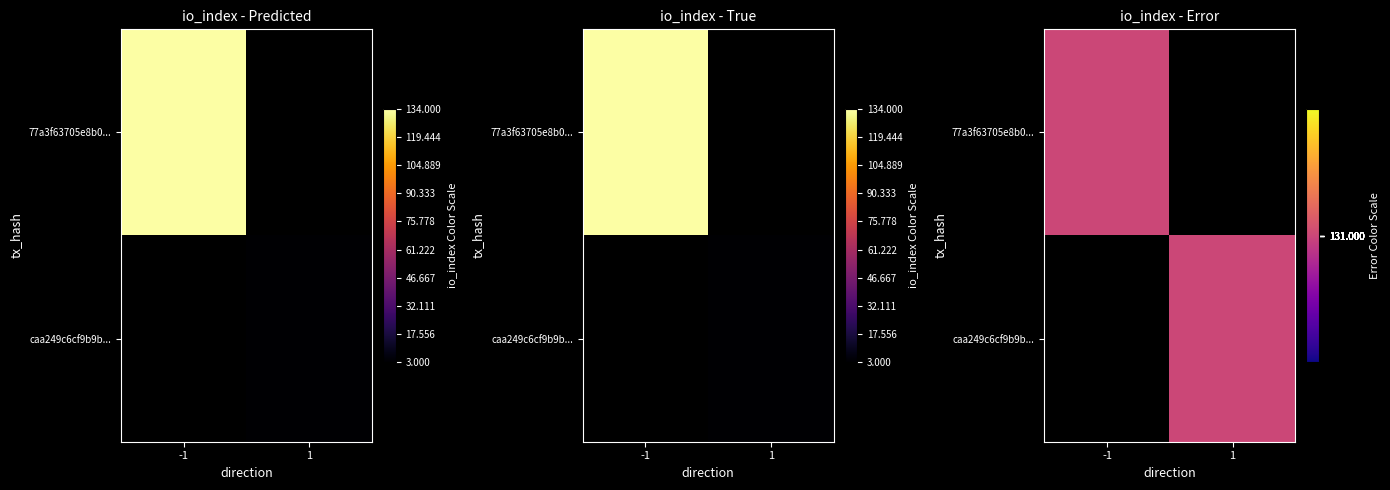

Read the 77a3f63705e8b0ffaa3411a8b8587921da5d8e6 value at direction.

-1